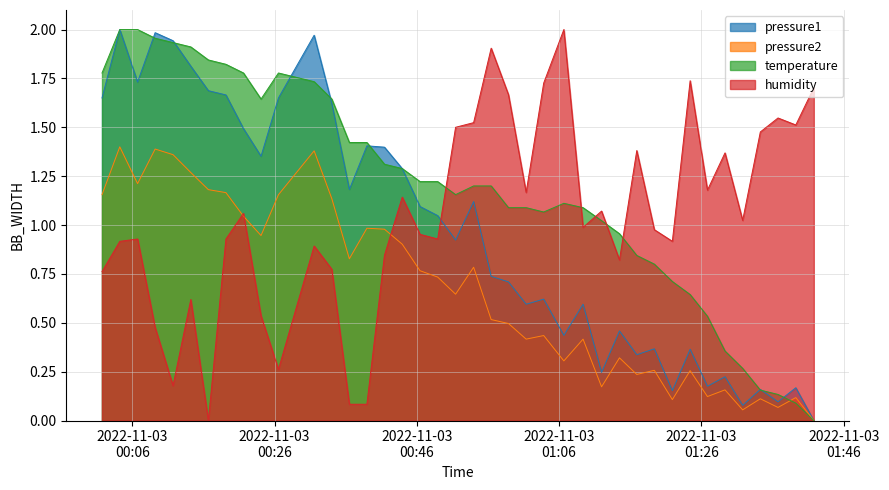

Which series ends up on top after the final intersection of humidity and temperature?

humidity